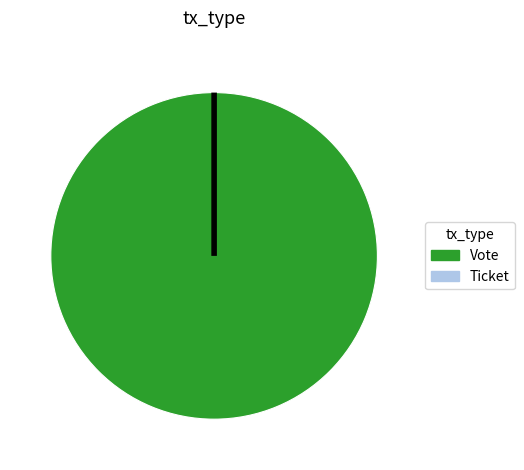

What percentage is the Vote slice, to the nearest percent?

100%